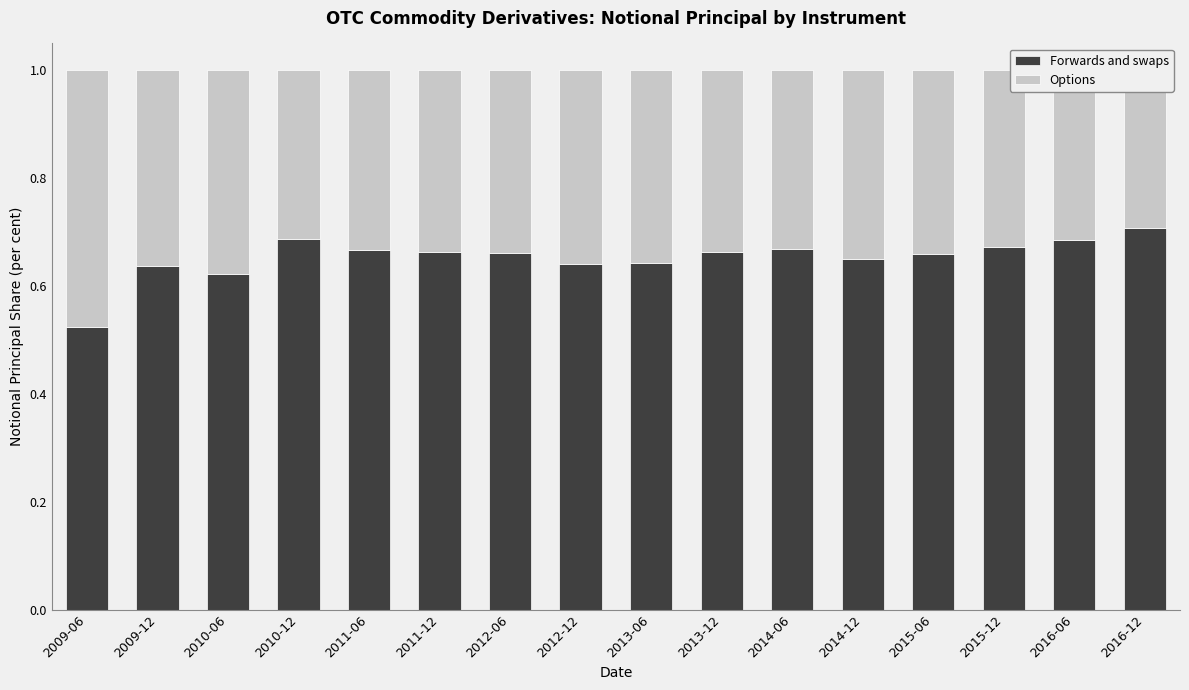

What is the difference between the highest and lowest values at 2010-12?

37.6